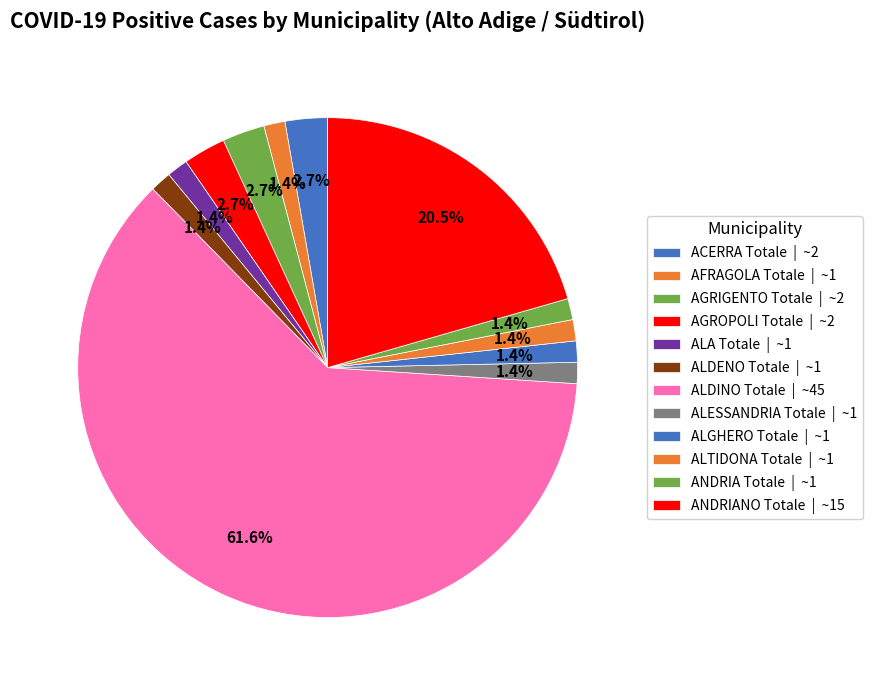

Combined, what portion of the pie is ALESSANDRIA Totale and ALGHERO Totale?

2.7%